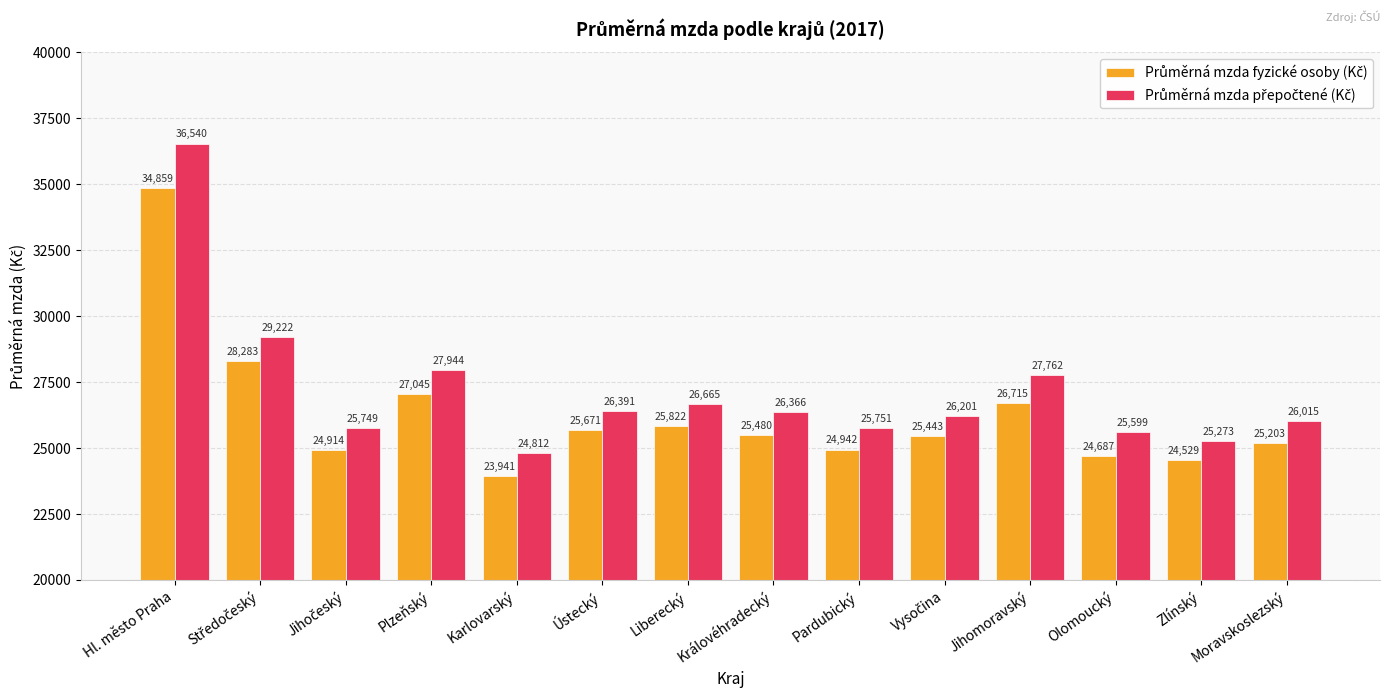

What is the spread (max minus min) of values at Královéhradecký?

886